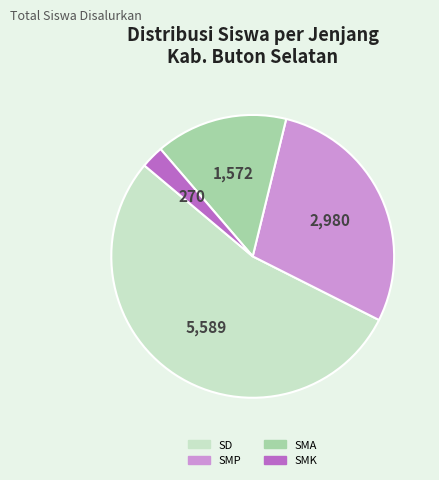

Is there any slice that represents more than half of the pie?

Yes